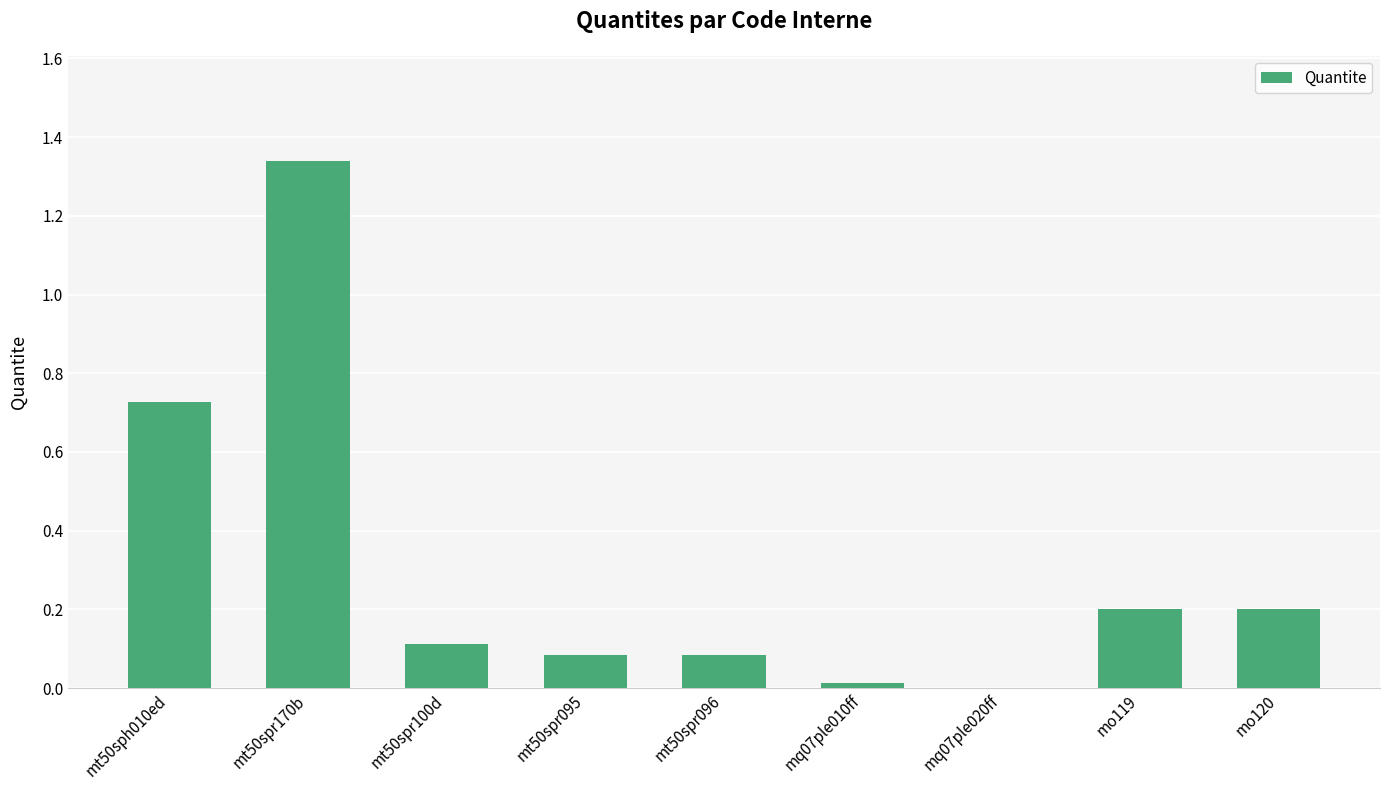

What is the change in value from mq07ple020ff to mo120?

+0.2